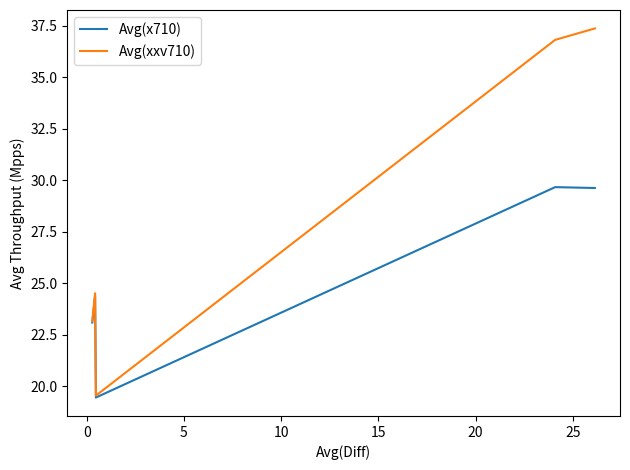

How many interior local peaks does the Avg(x710) series have?

2